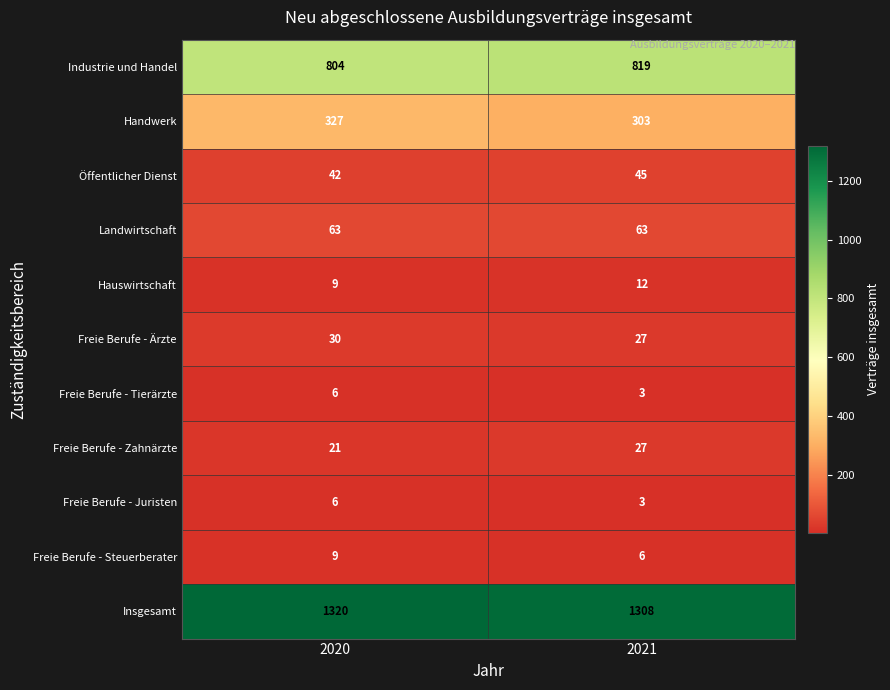

What is the sum of all Hauswirtschaft values?

21